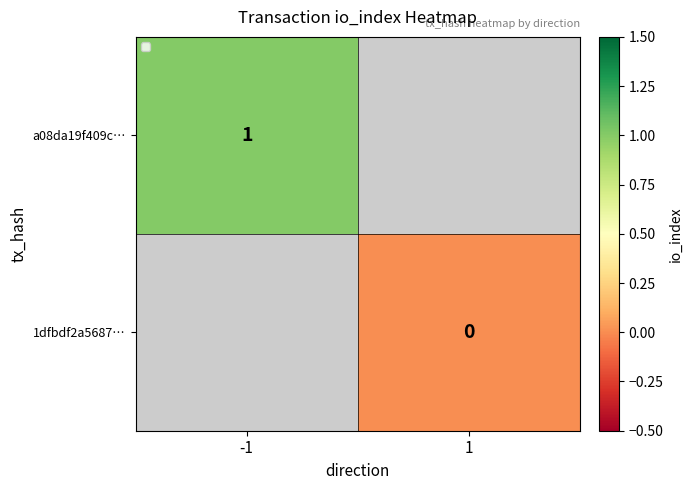

True or false: a08da19f409c… has a value of 2 at -1.

False